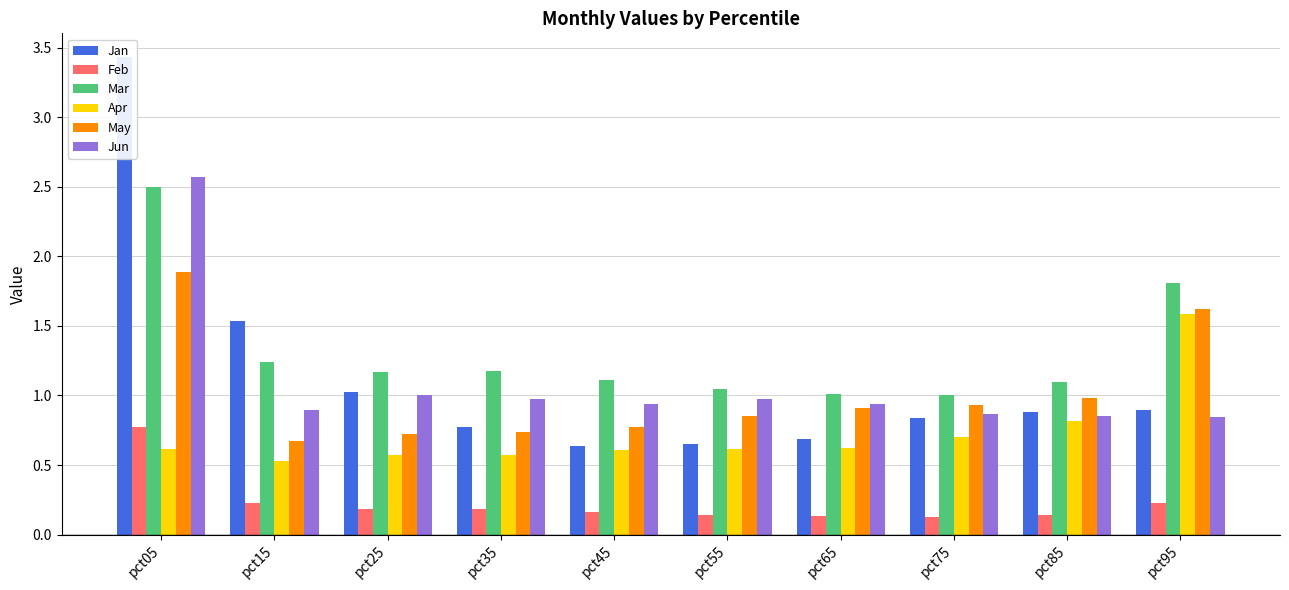

What is the value of the Feb bar at the 6th from the left?

0.1